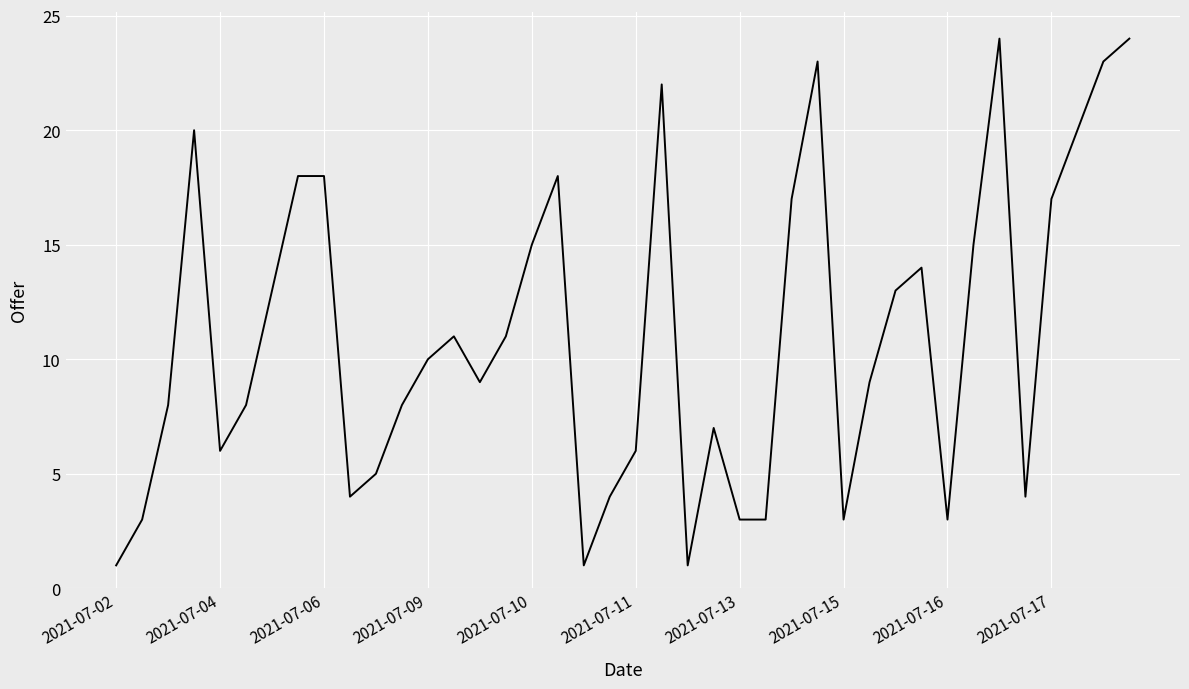

What is the difference between the maximum and minimum values?

23